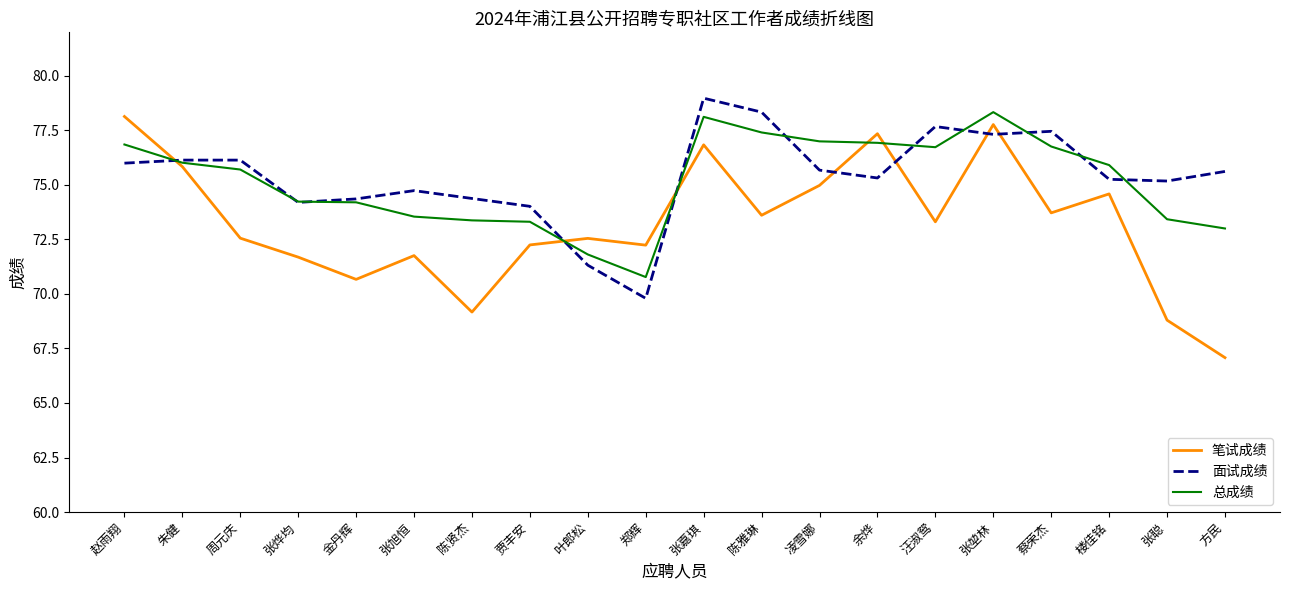

Rank the series at 周元庆 from highest to lowest value.

面试成绩, 总成绩, 笔试成绩